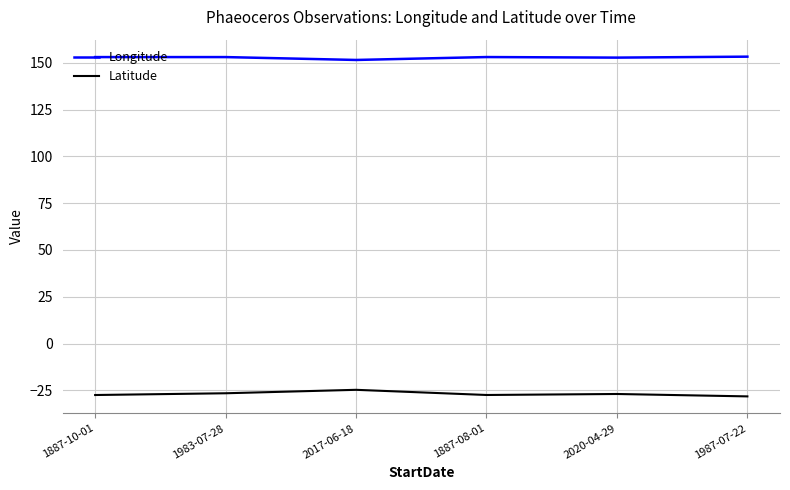

True or false: Longitude has a value of 153.3 at 1987-07-22.

True